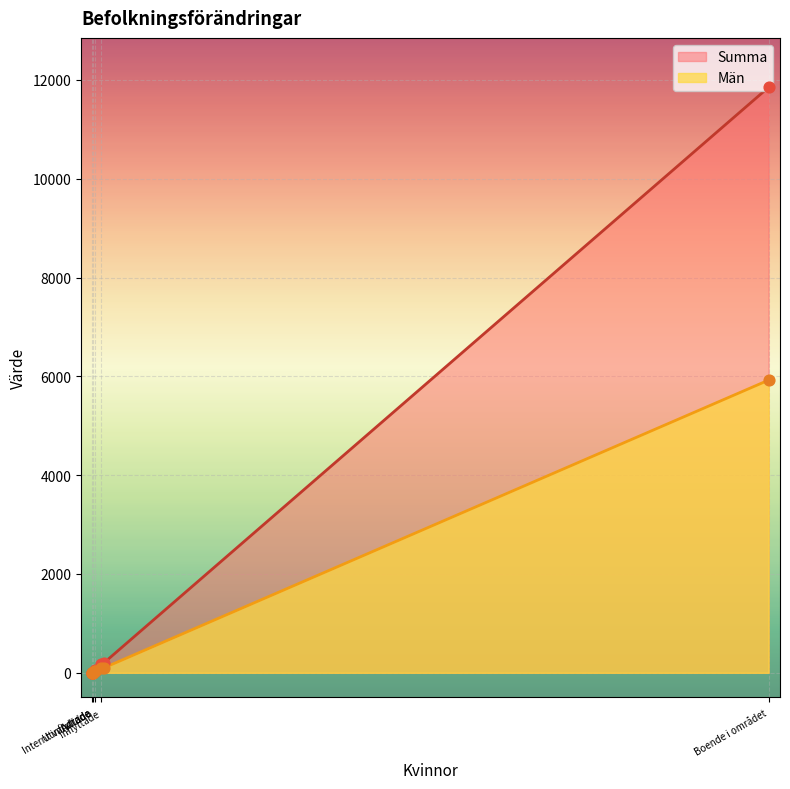

Which series has the largest Y range (max minus min)?

Summa